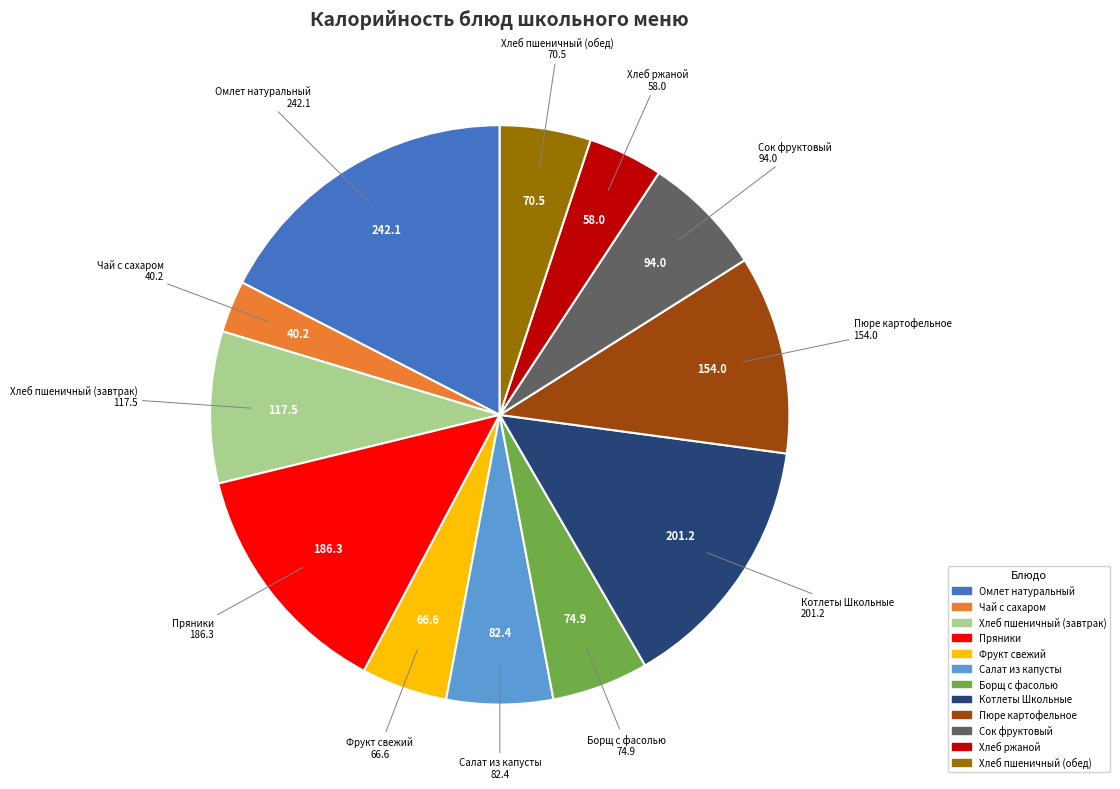

Does Салат из капусты represent more than half of the total?

No